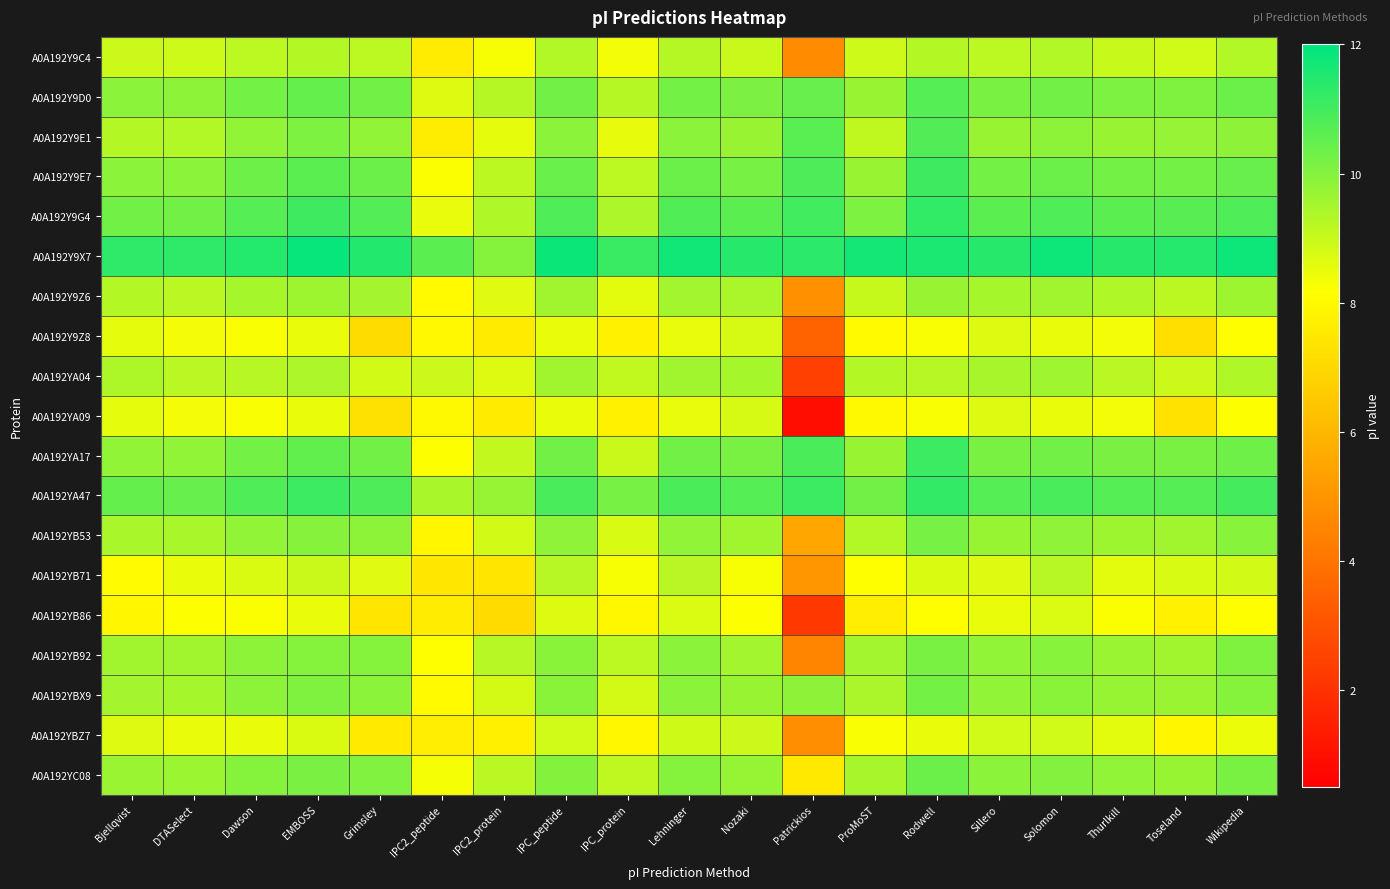

Reading right to left, what are all the values shown in this chart?

A0A192Y9C4: Wikipedia=9.3	Toseland=8.9	Thurlkill=9.0	Solomon=9.3	Sillero=9.2	Rodwell=9.3	ProMoST=8.9	Patrickios=4.7	Nozaki=9.0	Lehninger=9.3	IPC_protein=8.3	IPC_peptide=9.3	IPC2_protein=8.3	IPC2_peptide=7.6	Grimsley=9.2	EMBOSS=9.3	Dawson=9.2	DTASelect=8.9	Bjellqvist=8.9
A0A192Y9D0: Wikipedia=10.4	Toseland=10.1	Thurlkill=10.1	Solomon=10.3	Sillero=10.2	Rodwell=10.7	ProMoST=9.7	Patrickios=10.4	Nozaki=10.1	Lehninger=10.2	IPC_protein=9.3	IPC_peptide=10.3	IPC2_protein=9.3	IPC2_peptide=8.7	Grimsley=10.3	EMBOSS=10.5	Dawson=10.2	DTASelect=9.9	Bjellqvist=9.9
A0A192Y9E1: Wikipedia=9.9	Toseland=9.8	Thurlkill=9.7	Solomon=9.9	Sillero=9.7	Rodwell=10.8	ProMoST=9.1	Patrickios=10.6	Nozaki=9.7	Lehninger=9.9	IPC_protein=8.5	IPC_peptide=9.9	IPC2_protein=8.6	IPC2_peptide=7.6	Grimsley=9.8	EMBOSS=10.1	Dawson=9.8	DTASelect=9.3	Bjellqvist=9.3
A0A192Y9E7: Wikipedia=10.4	Toseland=10.3	Thurlkill=10.2	Solomon=10.4	Sillero=10.2	Rodwell=11.0	ProMoST=9.7	Patrickios=10.8	Nozaki=10.2	Lehninger=10.4	IPC_protein=9.2	IPC_peptide=10.4	IPC2_protein=9.2	IPC2_peptide=8.2	Grimsley=10.4	EMBOSS=10.6	Dawson=10.3	DTASelect=9.9	Bjellqvist=9.9
A0A192Y9G4: Wikipedia=10.8	Toseland=10.7	Thurlkill=10.6	Solomon=10.8	Sillero=10.6	Rodwell=11.2	ProMoST=10.1	Patrickios=11.0	Nozaki=10.6	Lehninger=10.8	IPC_protein=9.4	IPC_peptide=10.8	IPC2_protein=9.4	IPC2_peptide=8.5	Grimsley=10.7	EMBOSS=11.0	Dawson=10.7	DTASelect=10.3	Bjellqvist=10.3
A0A192Y9X7: Wikipedia=11.8	Toseland=11.4	Thurlkill=11.4	Solomon=11.8	Sillero=11.4	Rodwell=11.6	ProMoST=11.7	Patrickios=11.3	Nozaki=11.4	Lehninger=11.7	IPC_protein=11.1	IPC_peptide=11.8	IPC2_protein=10.0	IPC2_peptide=10.6	Grimsley=11.5	EMBOSS=11.9	Dawson=11.4	DTASelect=11.3	Bjellqvist=11.3
A0A192Y9Z6: Wikipedia=9.6	Toseland=9.2	Thurlkill=9.4	Solomon=9.6	Sillero=9.5	Rodwell=9.7	ProMoST=9.0	Patrickios=4.9	Nozaki=9.4	Lehninger=9.5	IPC_protein=8.6	IPC_peptide=9.6	IPC2_protein=8.6	IPC2_peptide=8.0	Grimsley=9.5	EMBOSS=9.6	Dawson=9.5	DTASelect=9.2	Bjellqvist=9.3
A0A192Y9Z8: Wikipedia=8.2	Toseland=7.2	Thurlkill=8.4	Solomon=8.5	Sillero=8.7	Rodwell=8.2	ProMoST=8.0	Patrickios=3.5	Nozaki=8.8	Lehninger=8.5	IPC_protein=7.7	IPC_peptide=8.5	IPC2_protein=7.6	IPC2_peptide=8.0	Grimsley=7.1	EMBOSS=8.5	Dawson=8.2	DTASelect=8.3	Bjellqvist=8.6
A0A192YA04: Wikipedia=9.3	Toseland=8.9	Thurlkill=9.2	Solomon=9.6	Sillero=9.5	Rodwell=9.2	ProMoST=9.3	Patrickios=2.4	Nozaki=9.5	Lehninger=9.6	IPC_protein=9.1	IPC_peptide=9.6	IPC2_protein=8.7	IPC2_peptide=8.9	Grimsley=8.8	EMBOSS=9.4	Dawson=9.2	DTASelect=9.2	Bjellqvist=9.4
A0A192YA09: Wikipedia=8.2	Toseland=7.3	Thurlkill=8.4	Solomon=8.5	Sillero=8.7	Rodwell=8.2	ProMoST=8.0	Patrickios=0.9	Nozaki=8.8	Lehninger=8.5	IPC_protein=7.7	IPC_peptide=8.5	IPC2_protein=7.6	IPC2_peptide=8.0	Grimsley=7.3	EMBOSS=8.5	Dawson=8.2	DTASelect=8.3	Bjellqvist=8.6
A0A192YA17: Wikipedia=10.3	Toseland=10.2	Thurlkill=10.1	Solomon=10.3	Sillero=10.2	Rodwell=11.1	ProMoST=9.7	Patrickios=10.9	Nozaki=10.2	Lehninger=10.3	IPC_protein=9.0	IPC_peptide=10.3	IPC2_protein=9.1	IPC2_peptide=8.2	Grimsley=10.3	EMBOSS=10.5	Dawson=10.3	DTASelect=9.8	Bjellqvist=9.8
A0A192YA47: Wikipedia=10.9	Toseland=10.7	Thurlkill=10.7	Solomon=10.9	Sillero=10.7	Rodwell=11.2	ProMoST=10.3	Patrickios=11.1	Nozaki=10.7	Lehninger=10.9	IPC_protein=10.2	IPC_peptide=10.9	IPC2_protein=9.7	IPC2_peptide=9.4	Grimsley=10.8	EMBOSS=11.1	Dawson=10.8	DTASelect=10.4	Bjellqvist=10.5
A0A192YB53: Wikipedia=10.0	Toseland=9.6	Thurlkill=9.6	Solomon=9.8	Sillero=9.7	Rodwell=10.2	ProMoST=9.3	Patrickios=5.5	Nozaki=9.6	Lehninger=9.8	IPC_protein=8.8	IPC_peptide=9.8	IPC2_protein=8.8	IPC2_peptide=7.9	Grimsley=9.9	EMBOSS=10.0	Dawson=9.8	DTASelect=9.4	Bjellqvist=9.5
A0A192YB71: Wikipedia=8.8	Toseland=8.8	Thurlkill=8.6	Solomon=9.3	Sillero=8.7	Rodwell=8.7	ProMoST=8.2	Patrickios=5.0	Nozaki=8.3	Lehninger=9.2	IPC_protein=8.3	IPC_peptide=9.2	IPC2_protein=7.4	IPC2_peptide=7.5	Grimsley=8.6	EMBOSS=9.0	Dawson=8.7	DTASelect=8.5	Bjellqvist=8.1
A0A192YB86: Wikipedia=8.2	Toseland=7.8	Thurlkill=8.2	Solomon=8.7	Sillero=8.5	Rodwell=8.1	ProMoST=7.7	Patrickios=2.2	Nozaki=8.2	Lehninger=8.7	IPC_protein=8.0	IPC_peptide=8.7	IPC2_protein=7.1	IPC2_peptide=7.6	Grimsley=7.4	EMBOSS=8.5	Dawson=8.2	DTASelect=8.2	Bjellqvist=7.9
A0A192YB92: Wikipedia=10.1	Toseland=9.6	Thurlkill=9.7	Solomon=9.9	Sillero=9.8	Rodwell=10.2	ProMoST=9.5	Patrickios=4.5	Nozaki=9.5	Lehninger=9.9	IPC_protein=9.2	IPC_peptide=9.9	IPC2_protein=9.2	IPC2_peptide=8.2	Grimsley=10.0	EMBOSS=10.0	Dawson=9.9	DTASelect=9.6	Bjellqvist=9.6
A0A192YBX9: Wikipedia=10.0	Toseland=9.7	Thurlkill=9.7	Solomon=9.9	Sillero=9.8	Rodwell=10.3	ProMoST=9.4	Patrickios=9.9	Nozaki=9.7	Lehninger=9.9	IPC_protein=8.8	IPC_peptide=9.9	IPC2_protein=8.8	IPC2_peptide=8.0	Grimsley=9.9	EMBOSS=10.1	Dawson=9.9	DTASelect=9.5	Bjellqvist=9.5
A0A192YBZ7: Wikipedia=8.4	Toseland=7.9	Thurlkill=8.6	Solomon=8.9	Sillero=8.9	Rodwell=8.5	ProMoST=8.2	Patrickios=4.8	Nozaki=8.9	Lehninger=8.9	IPC_protein=8.0	IPC_peptide=8.9	IPC2_protein=7.7	IPC2_peptide=7.6	Grimsley=7.5	EMBOSS=8.7	Dawson=8.5	DTASelect=8.5	Bjellqvist=8.7
A0A192YC08: Wikipedia=10.2	Toseland=9.7	Thurlkill=9.8	Solomon=10.0	Sillero=9.9	Rodwell=10.4	ProMoST=9.5	Patrickios=7.5	Nozaki=9.8	Lehninger=10.0	IPC_protein=9.1	IPC_peptide=10.0	IPC2_protein=9.2	IPC2_peptide=8.3	Grimsley=10.1	EMBOSS=10.1	Dawson=10.0	DTASelect=9.7	Bjellqvist=9.7